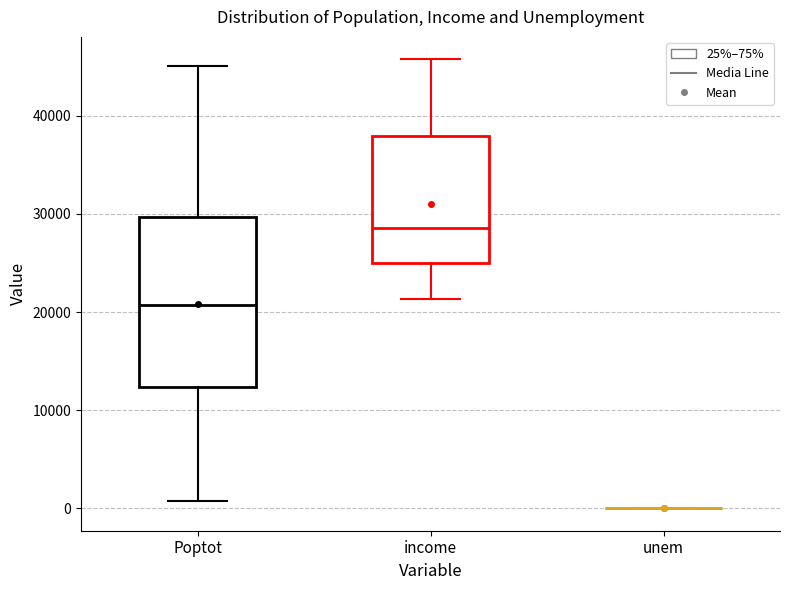

Reading left to right, transcribe this box plot: for each box, give where its median line is, the range the box spans, and where its two whiskers end, as read against the y-axis. The values are not printed on the chart, so give them approximately, as read against the axis.

Poptot: median 21000, box 12000 to 30000, whiskers 1000 to 45000
income: median 29000, box 25000 to 38000, whiskers 21000 to 46000
unem: box collapsed to a line at 0, whiskers 0 to 0